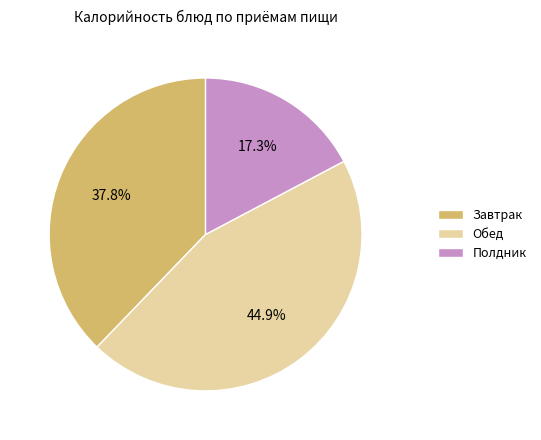

What percentage do Обед and Полдник together represent?

62.2%